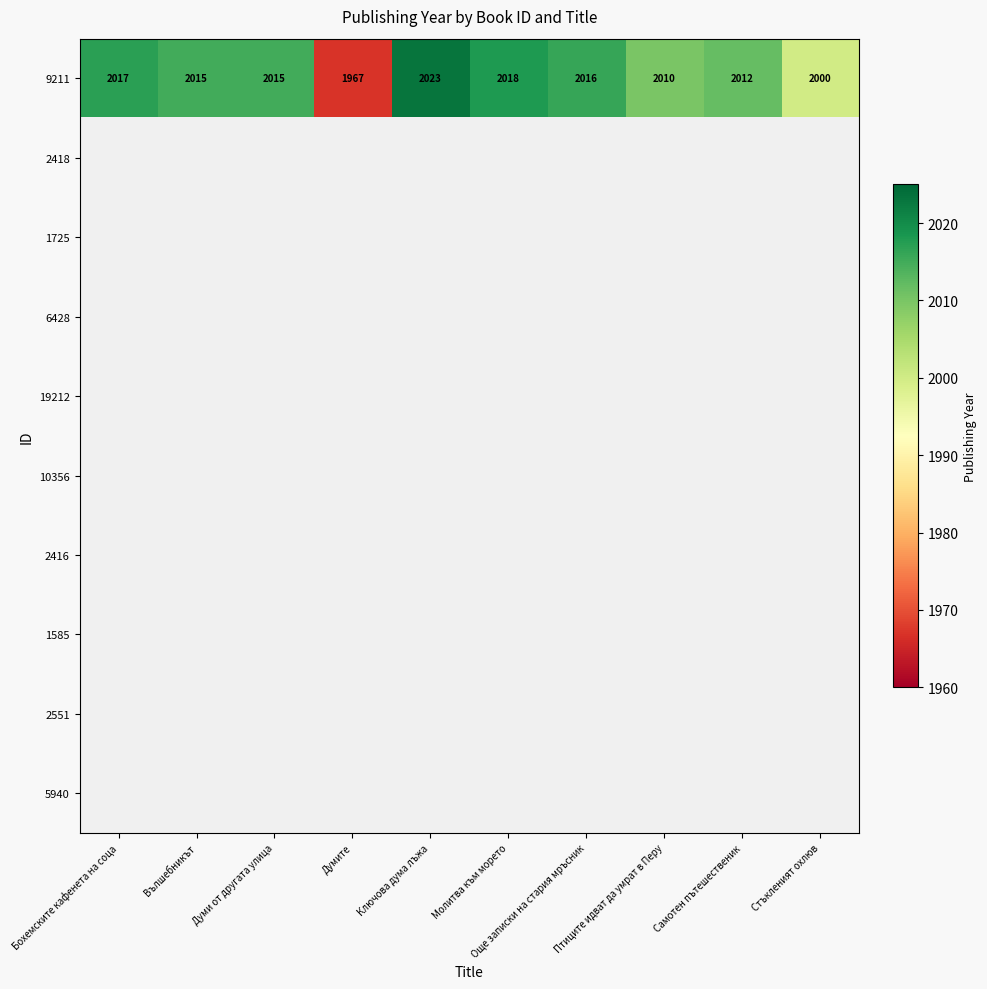

How many distinct data groups are displayed?

10